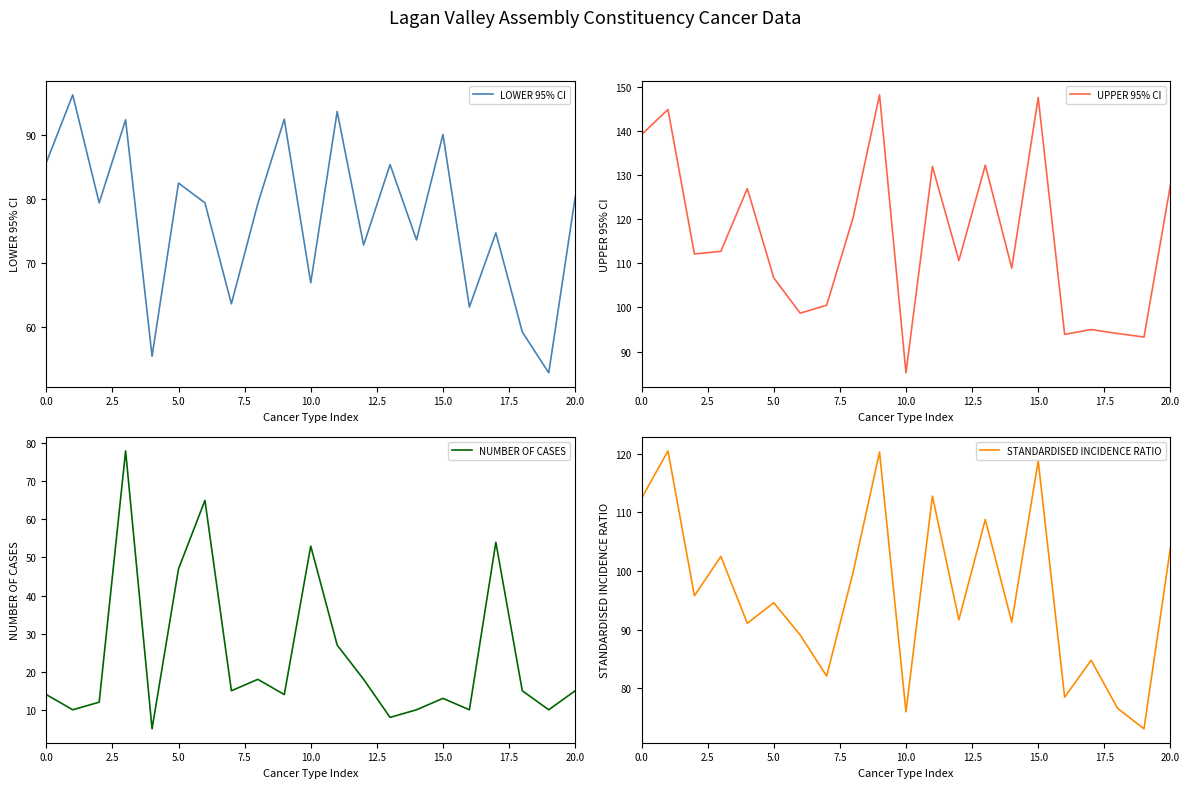

Rank the series at 20 from highest to lowest value.

UPPER 95% CI, STANDARDISED INCIDENCE RATIO, LOWER 95% CI, NUMBER OF CASES